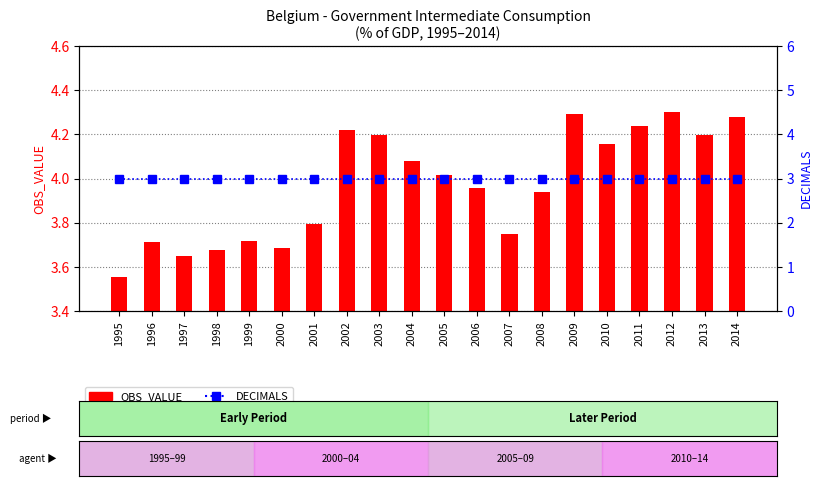

What is the value of the DECIMALS bar at the 2nd from the left?

3.0